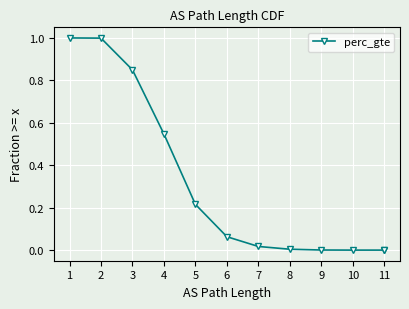

True or false: there are more than 2 points higher than both neighbors.

False